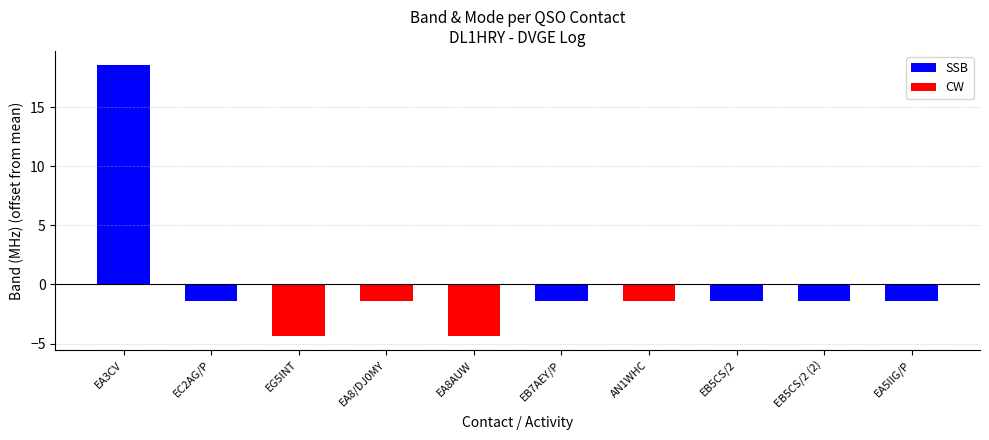

Which label corresponds to the largest value in the chart?

EA3CV